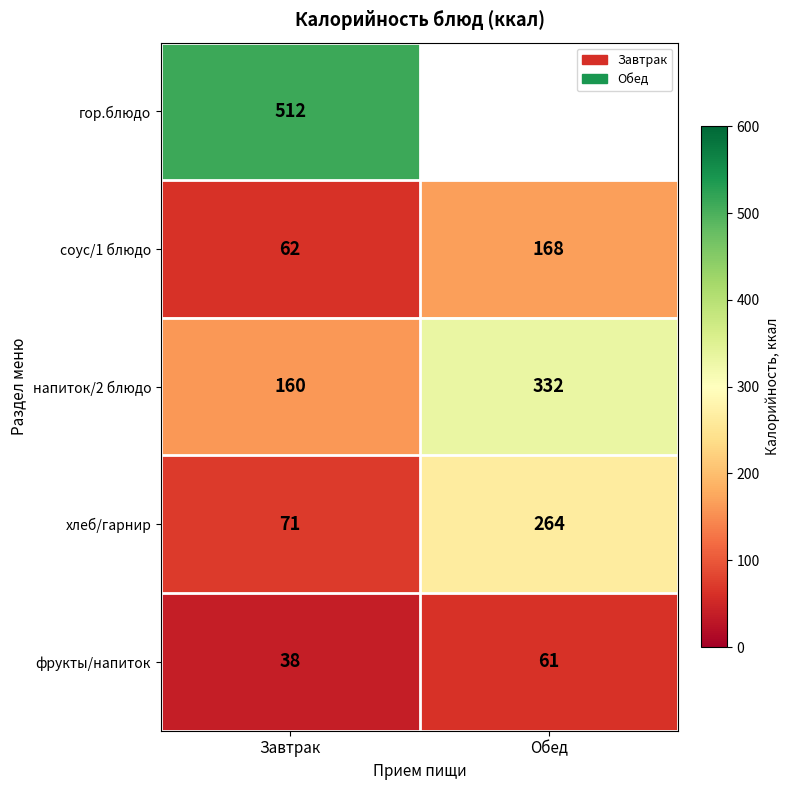

At which label does фрукты/напиток reach its peak?

Обед